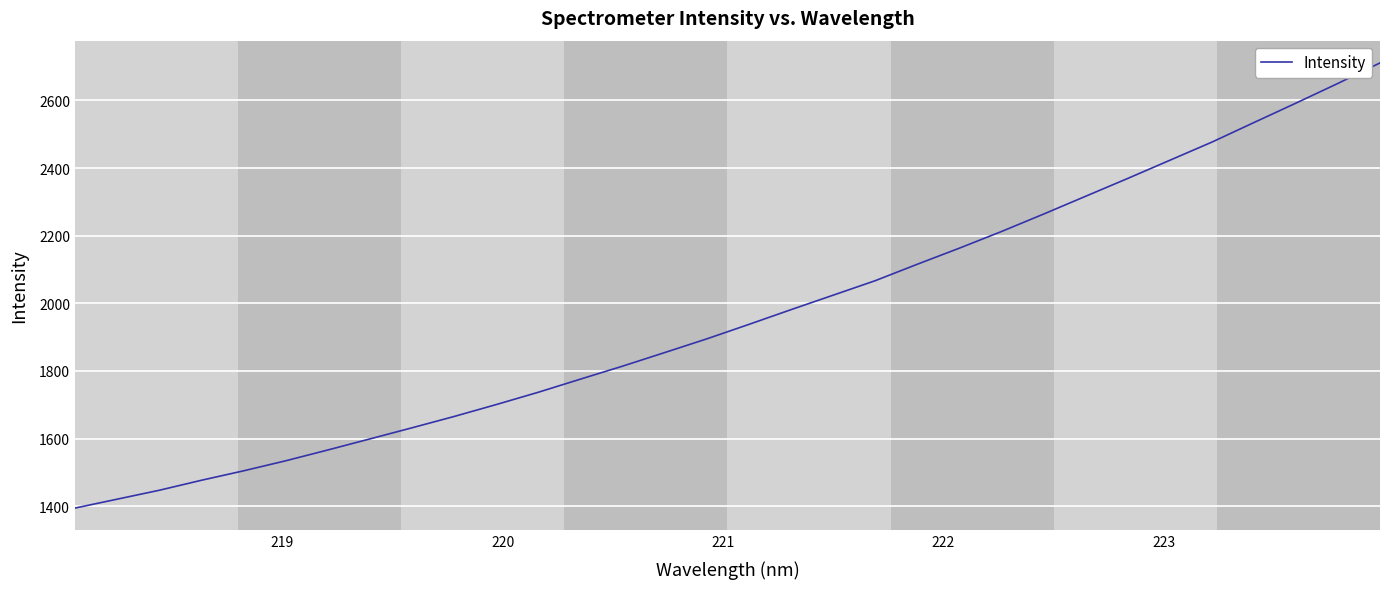

What is the difference between the maximum and minimum values?

1316.2